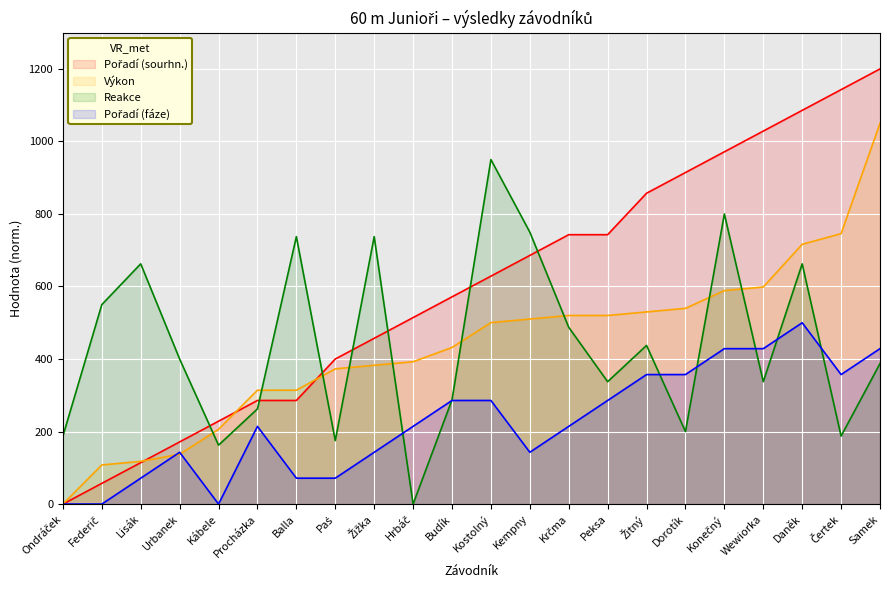

What is the difference between the Reakce values at Čertek and Dorotík?

12.5